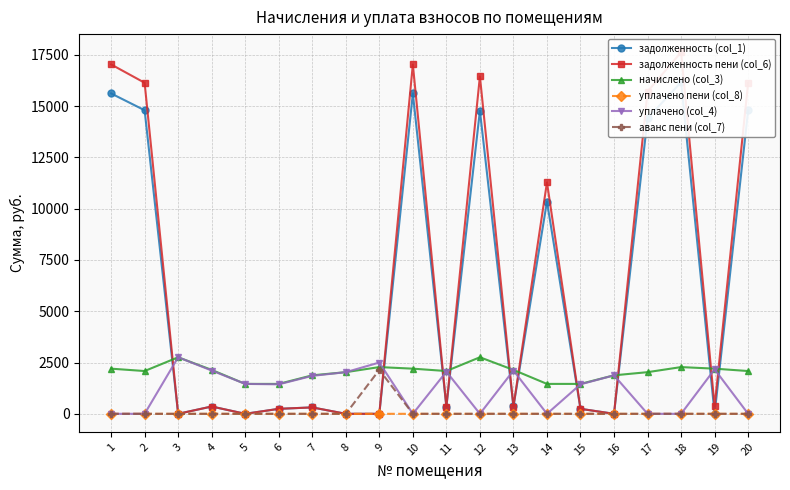

At which category does уплачено (col_4) reach its first local valley?

6